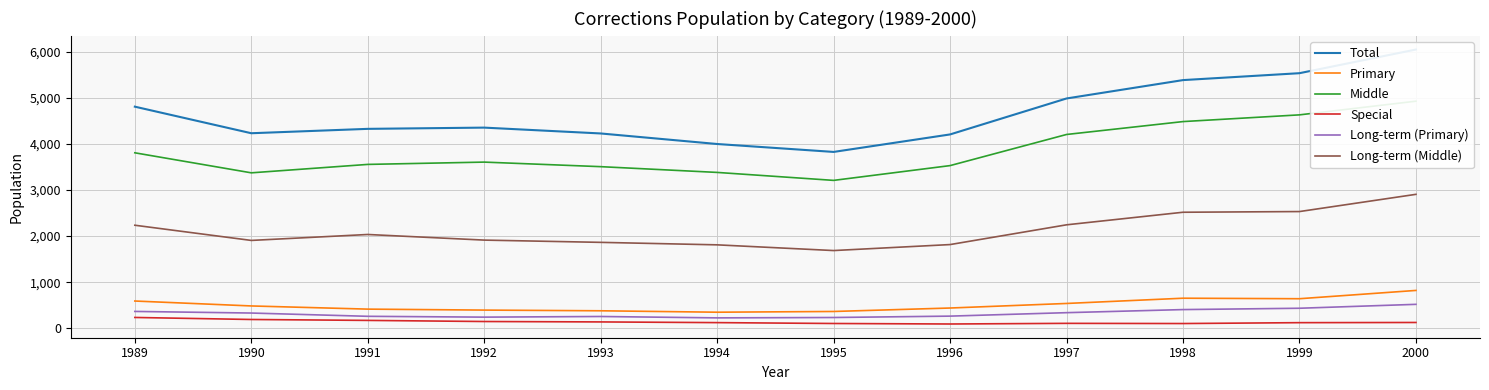

What is the difference between the Total values at 1990 and 1995?

406